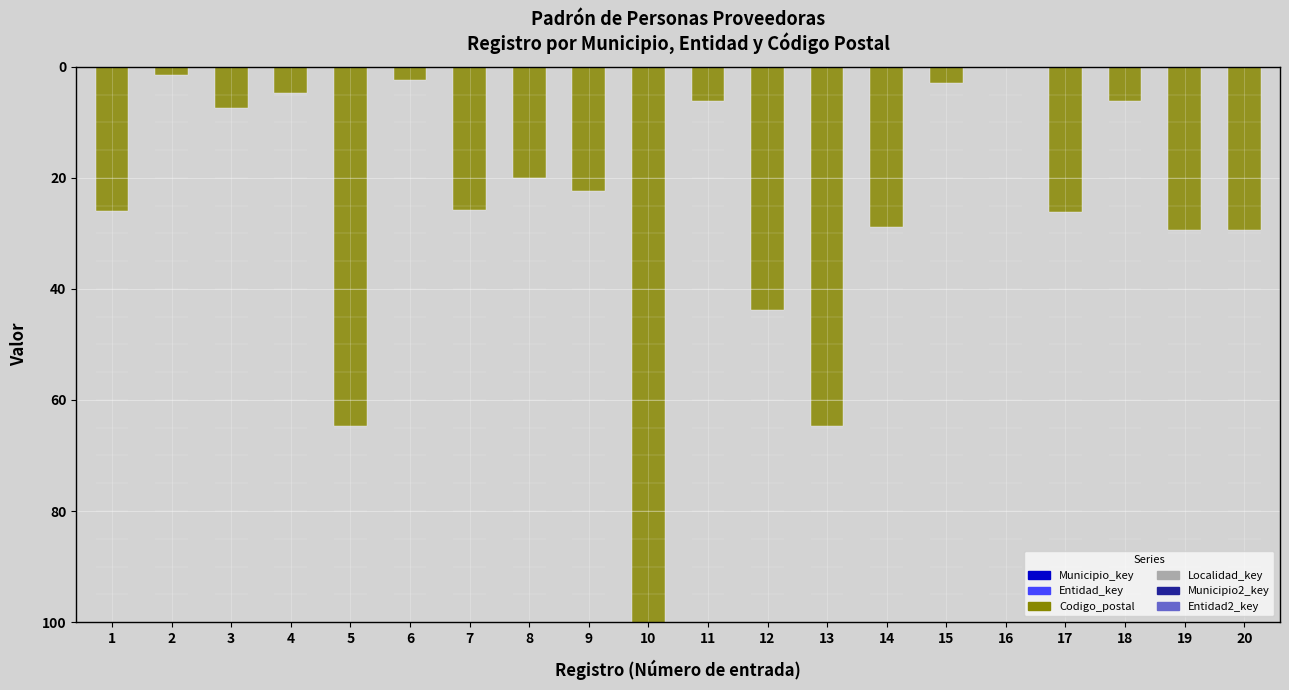

Which series has the largest total across all categories?

Codigo_postal